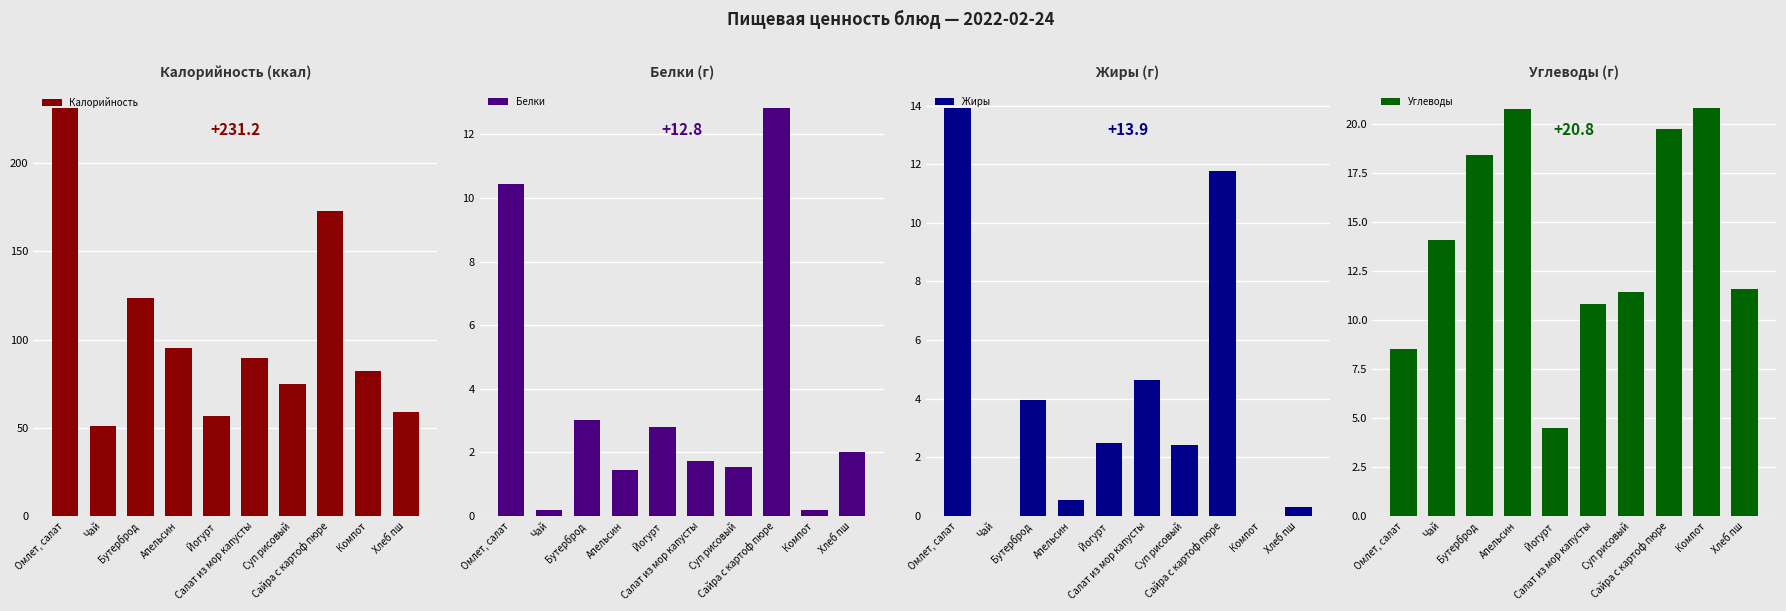

What is the average value of the Белки series?

3.6